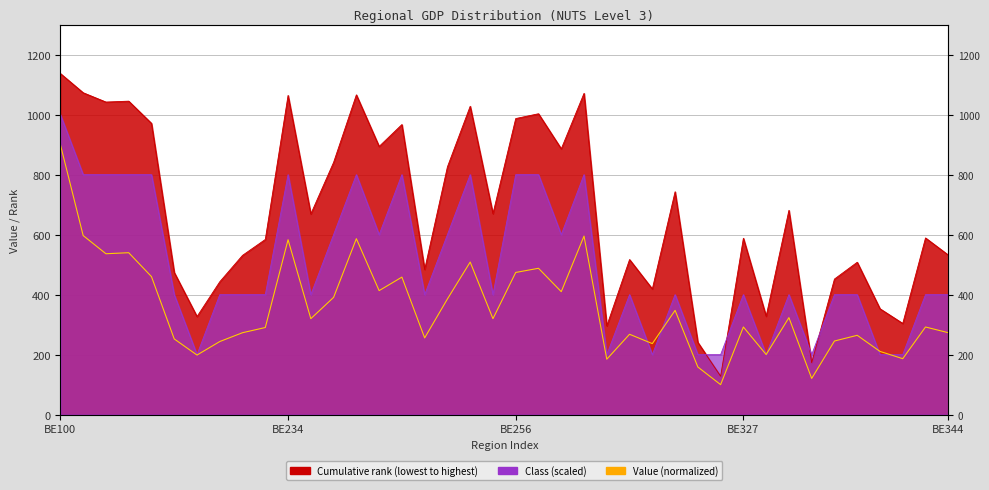

What is the average value of the Cumulative rank (lowest to highest) series?

673